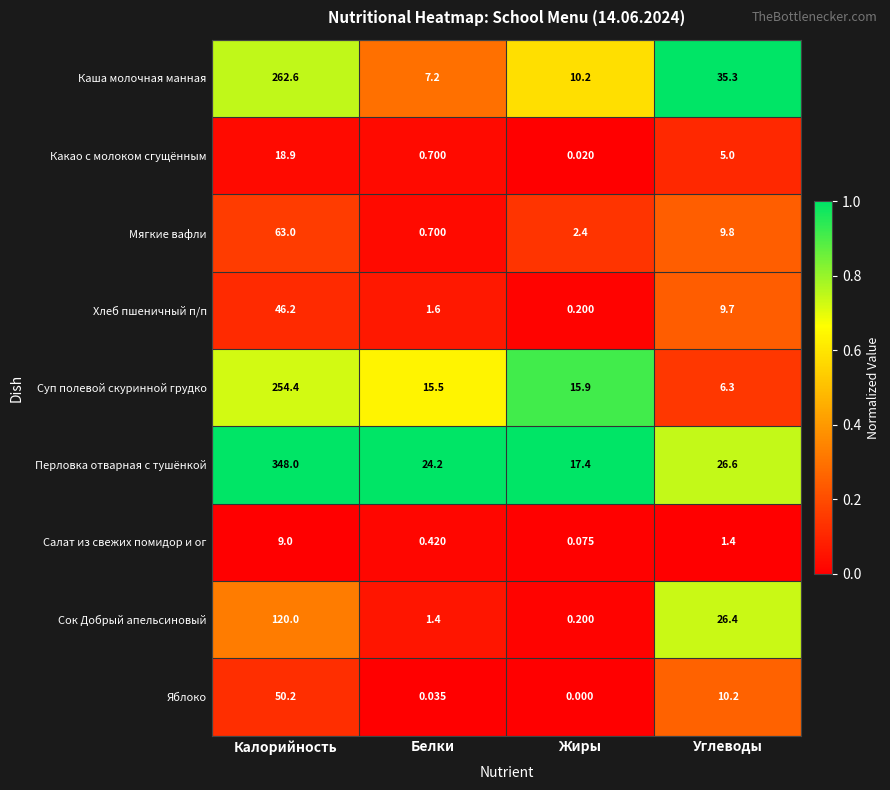

At which category does the chart reach its minimum across all series?

Жиры